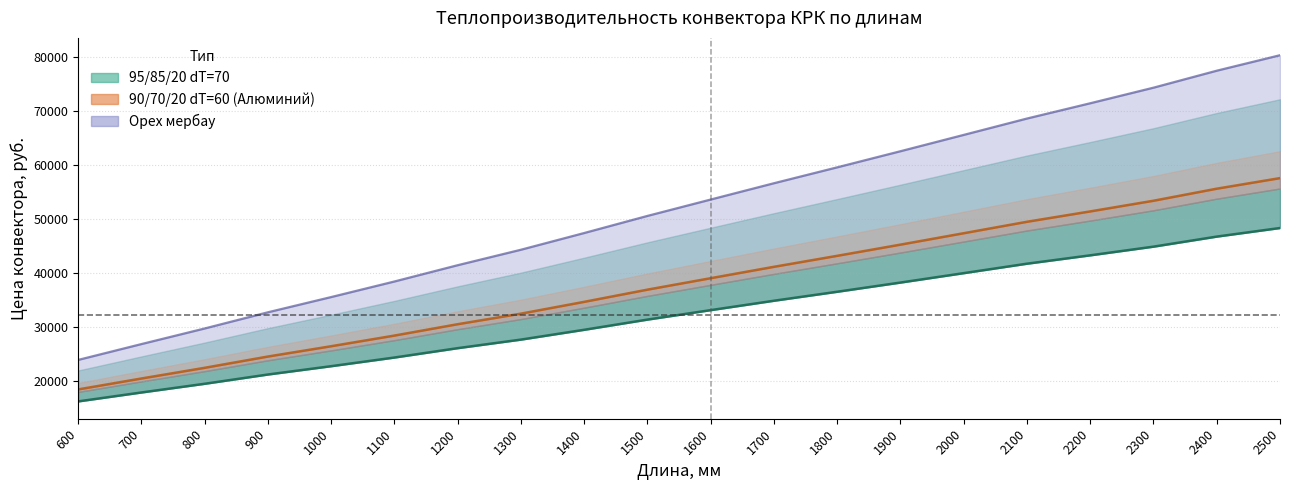

How many categories are shown in the chart?

20